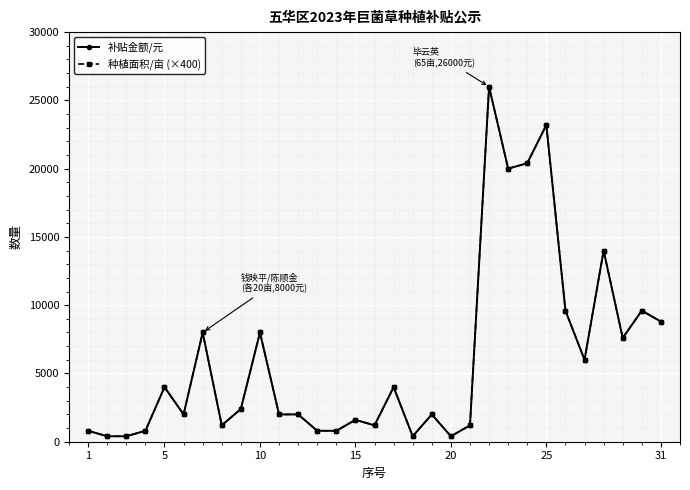

What is the average value of the 补贴金额/元 series?

6116